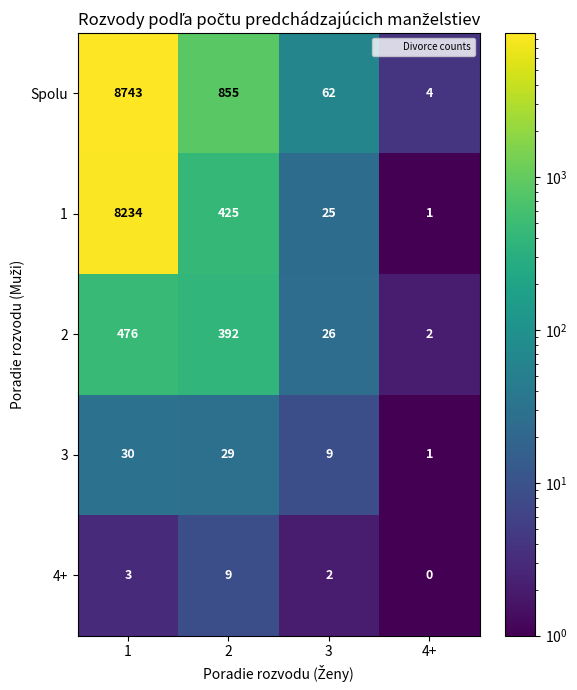

What is the sum of all 1 values?

8685